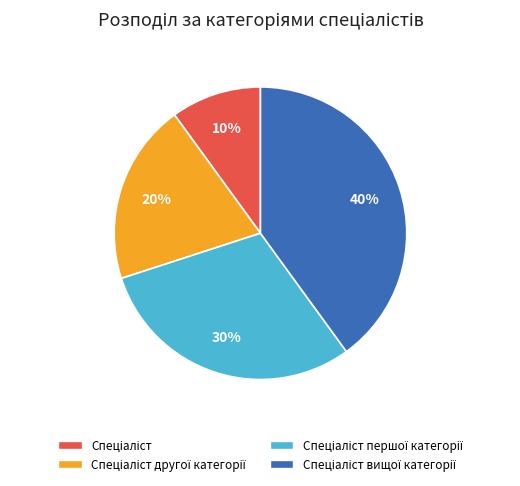

To the nearest percent, what is the difference between the largest and smallest slice percentages?

30%